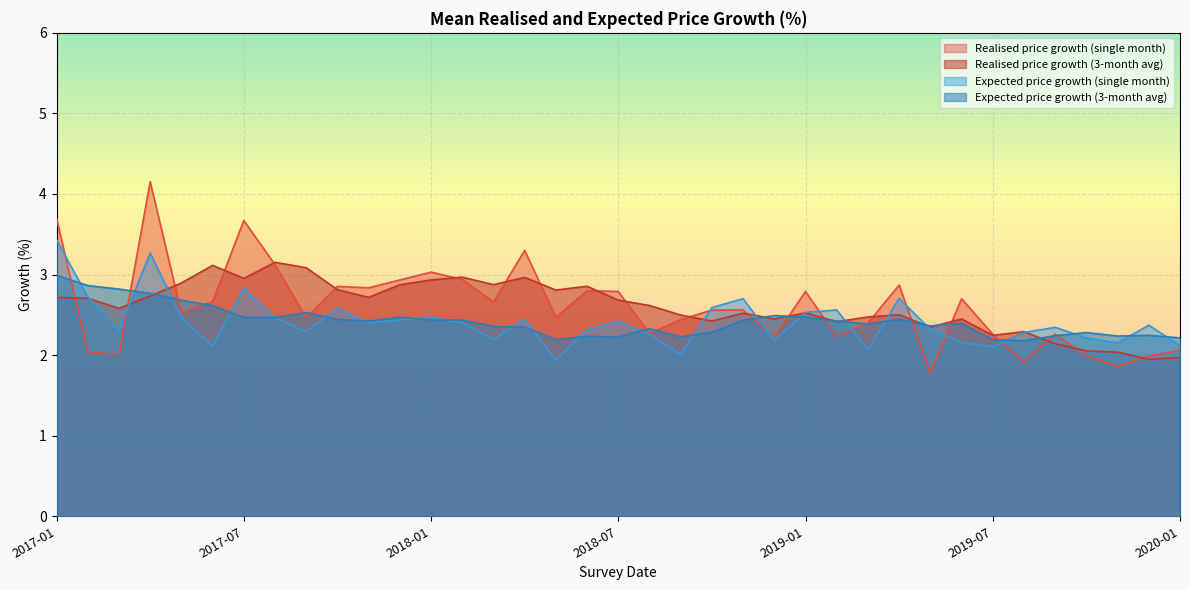

Rank the series at 2017-07 from highest to lowest value.

Realised price growth (single month), Realised price growth (3-month avg), Expected price growth (single month), Expected price growth (3-month avg)